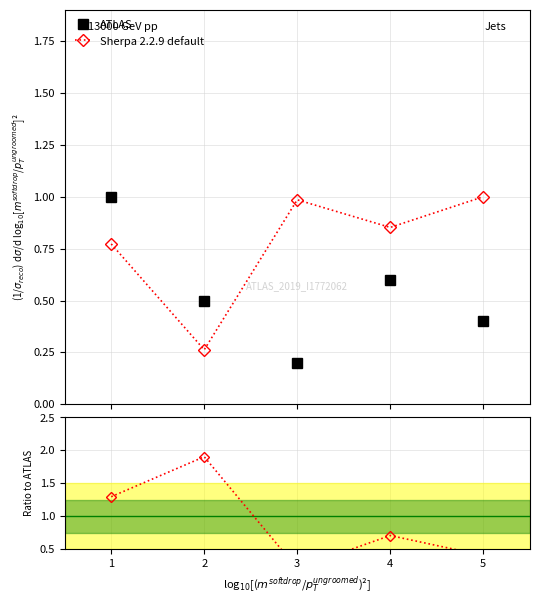

What is the difference between the second highest and minimum values in the Ratio to ATLAS series?

1.1